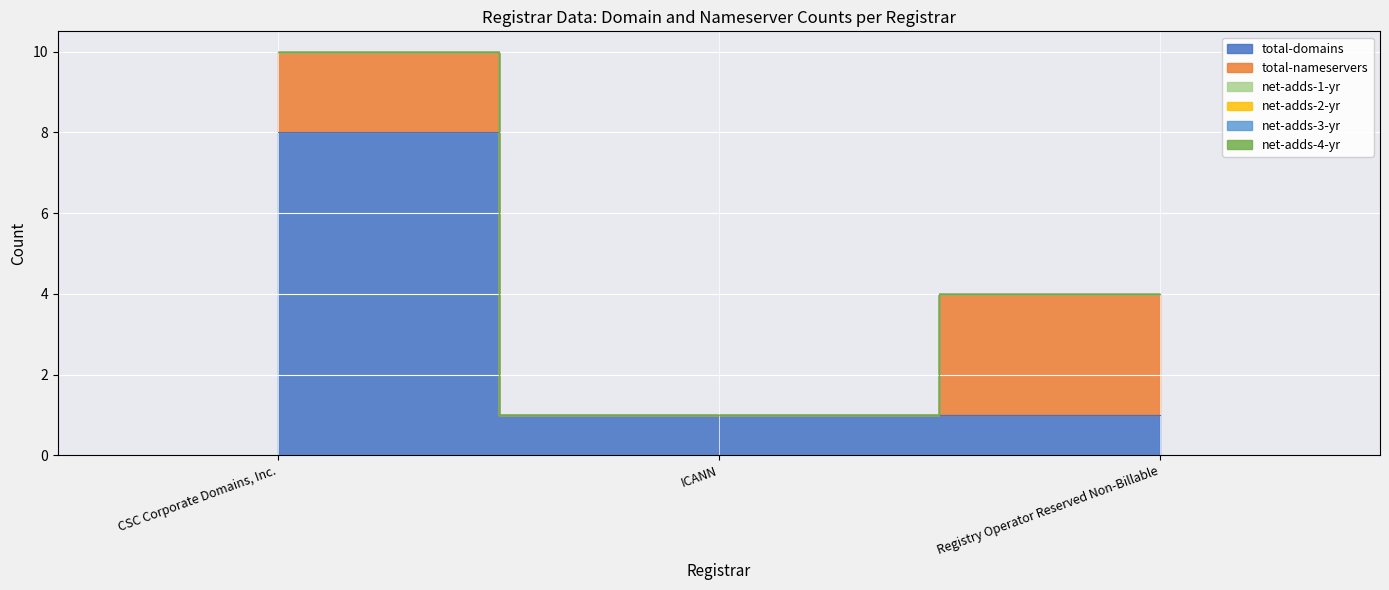

Which series has the widest spread of values?

total-domains